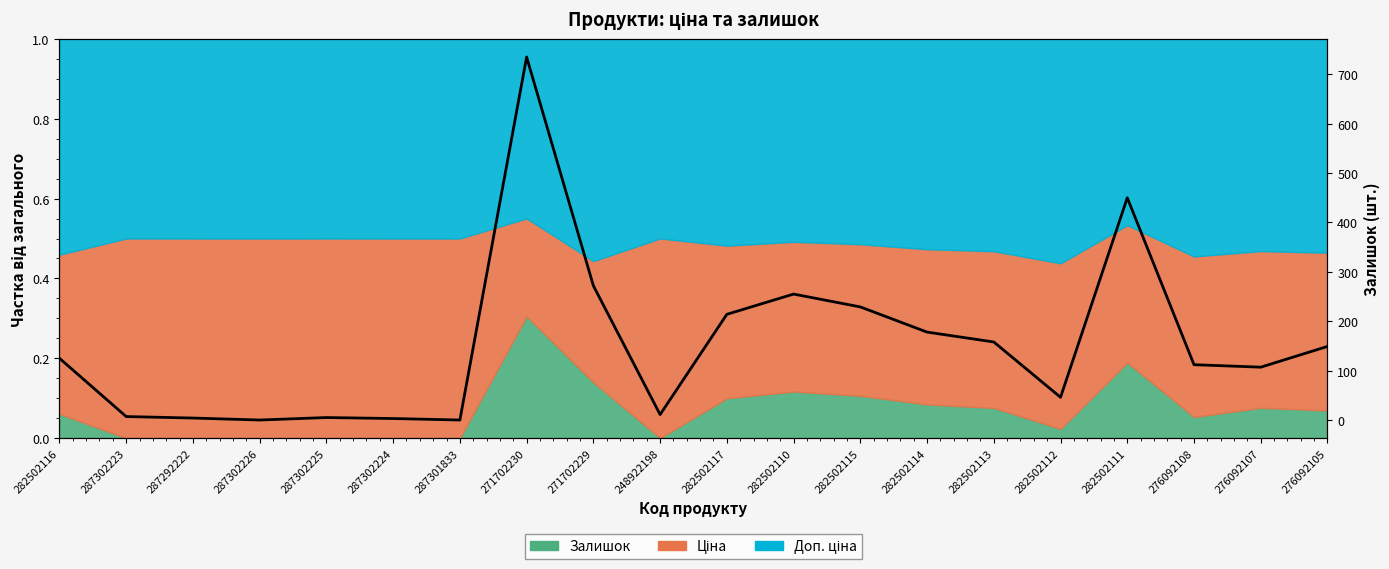

What is the ratio of the value at 282502117 to the value at 282502114?

1.2